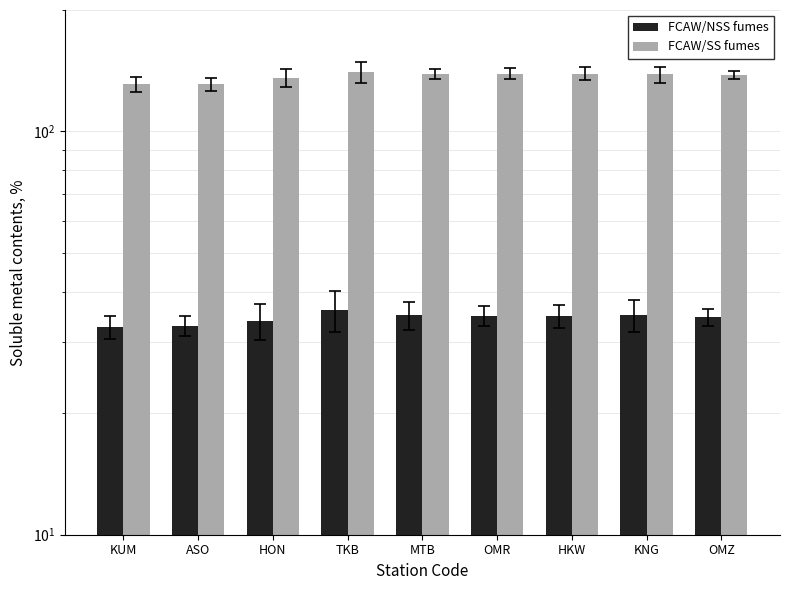

What is the highest value of the FCAW/SS fumes series?

140.1